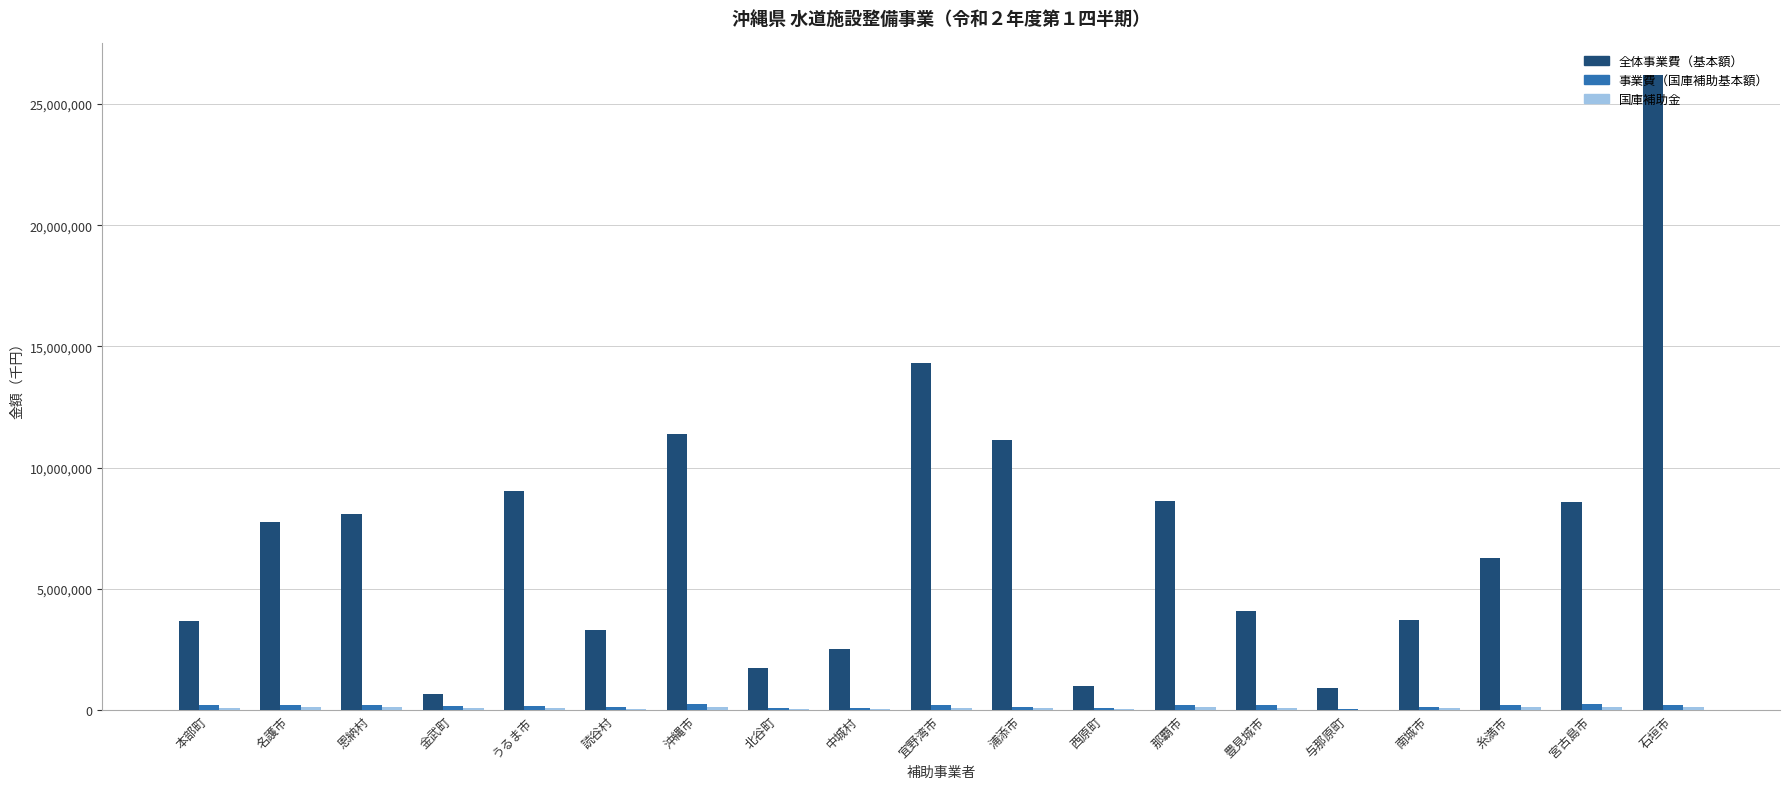

What is the maximum value for 全体事業費（基本額）?

26194461